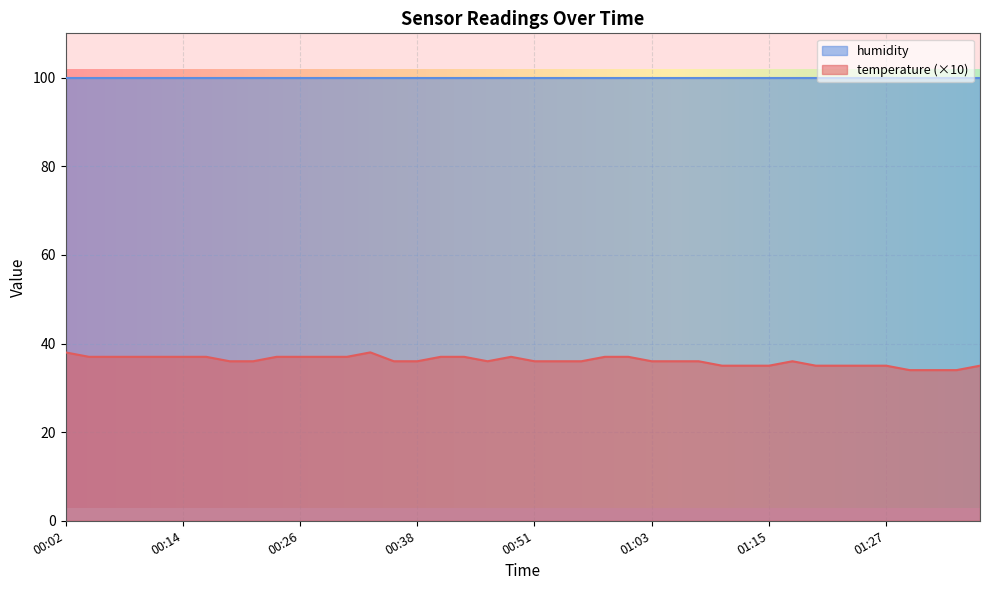

How many interior local valleys (lower than both neighbors) does the data have?

1